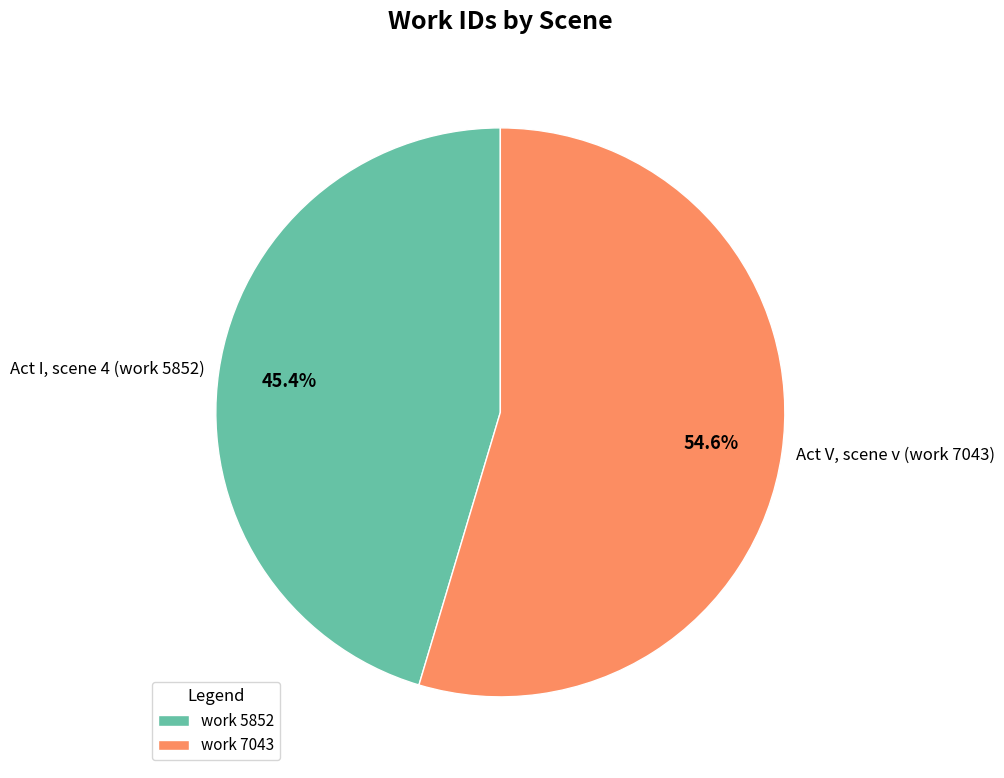

What is the ratio of the value at Act I, scene 4 (work 5852) to the value at Act V, scene v (work 7043)?

0.8